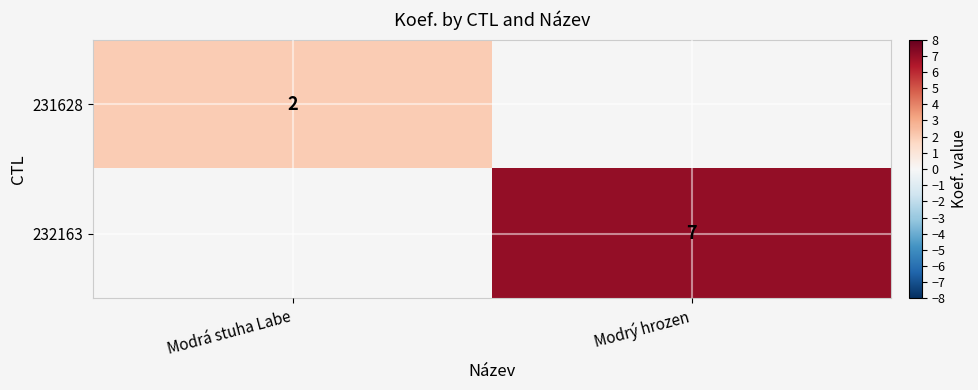

What is the minimum value shown in the chart?

2.0